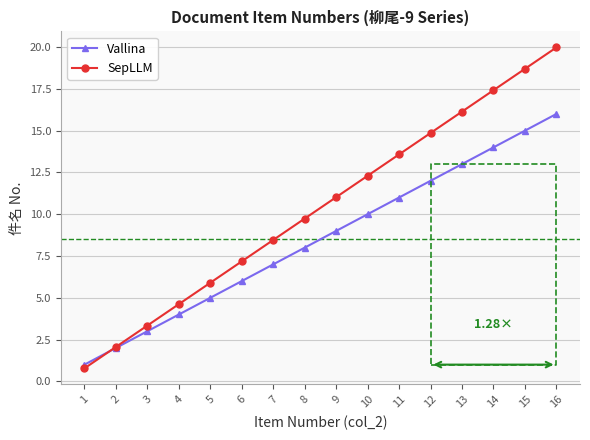

List the series in order of their peak value, highest first.

SepLLM, Vallina